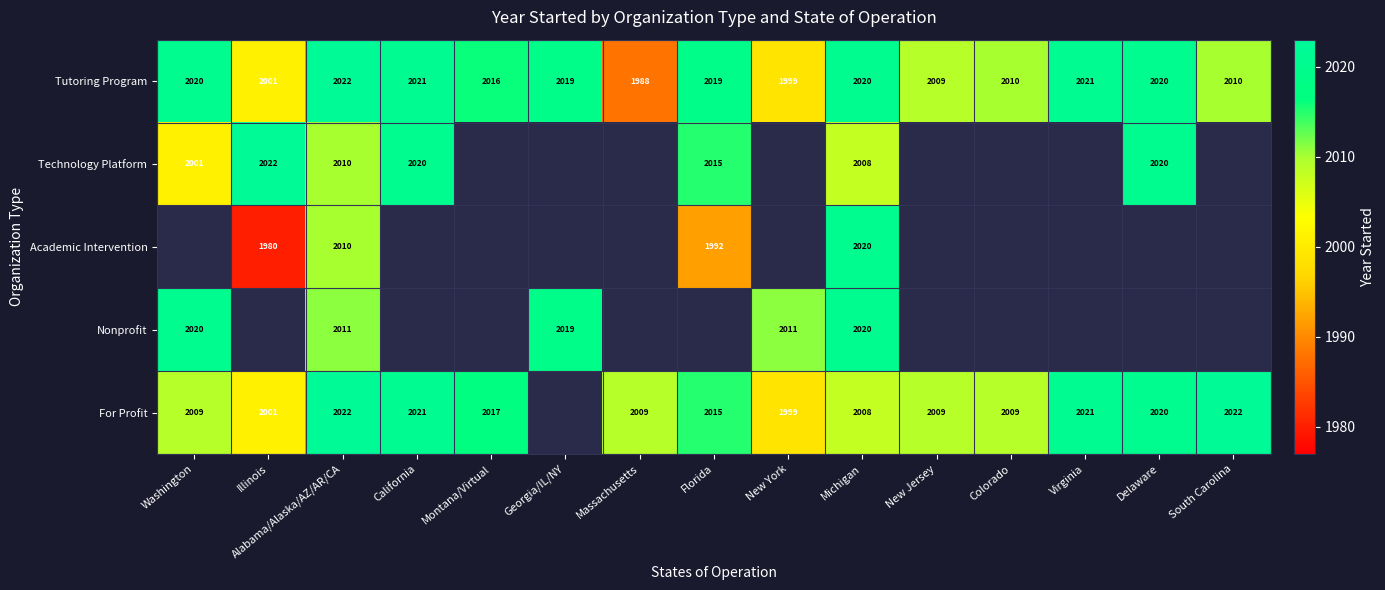

What is the greatest value displayed?

2022.0